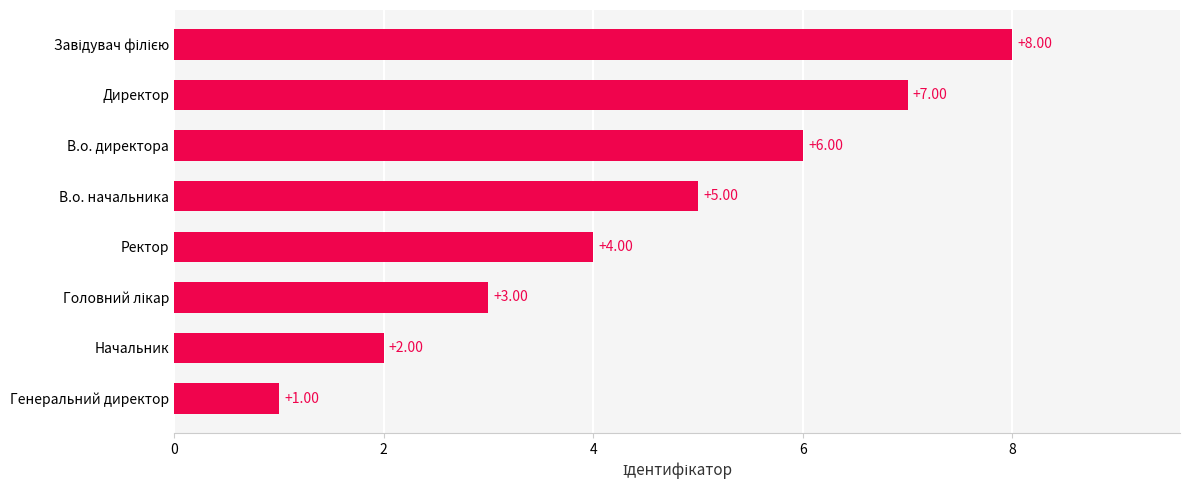

What is the ratio of the value at Ректор to the value at Начальник?

2.0